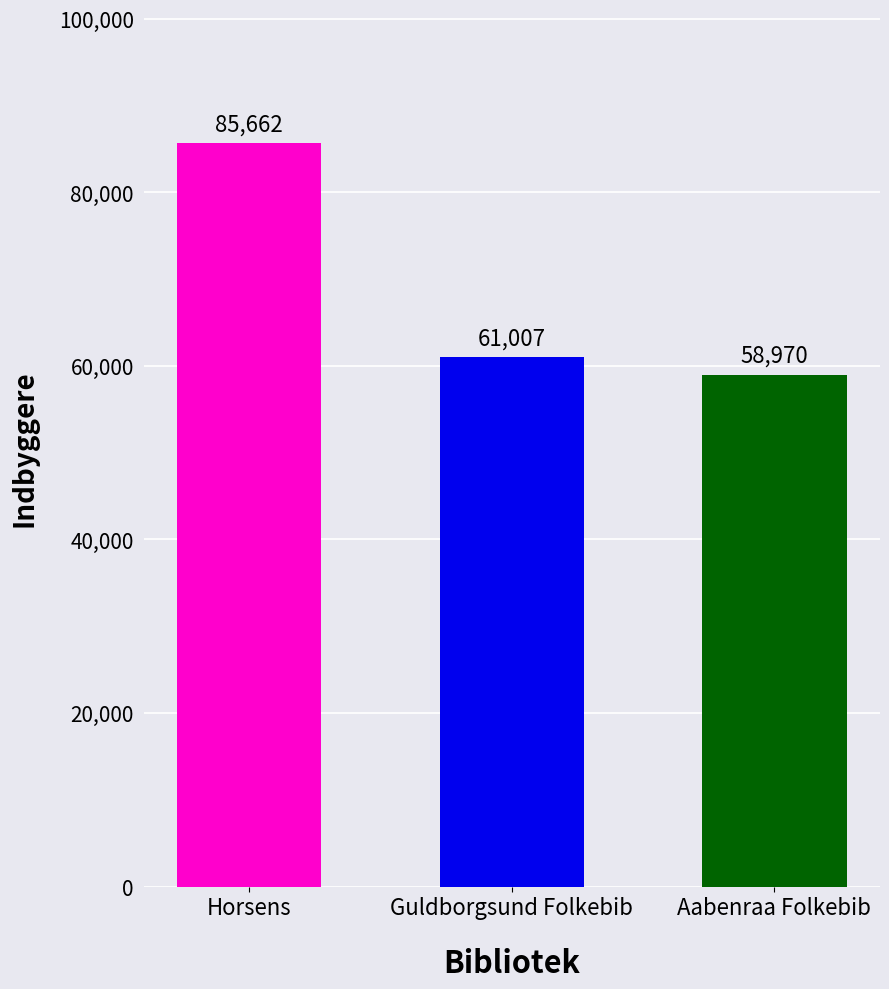

Which category has the highest value across all series?

Horsens